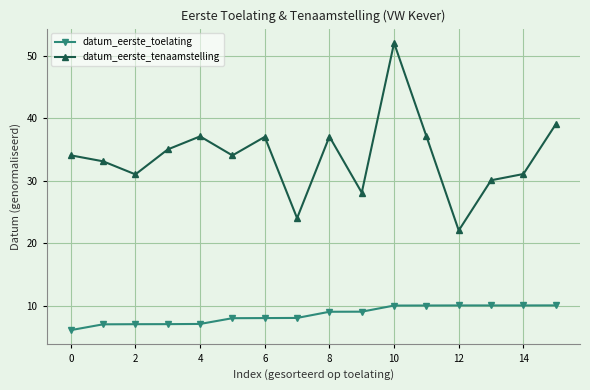

Rank the series by their maximum value, from highest to lowest.

datum_eerste_tenaamstelling, datum_eerste_toelating